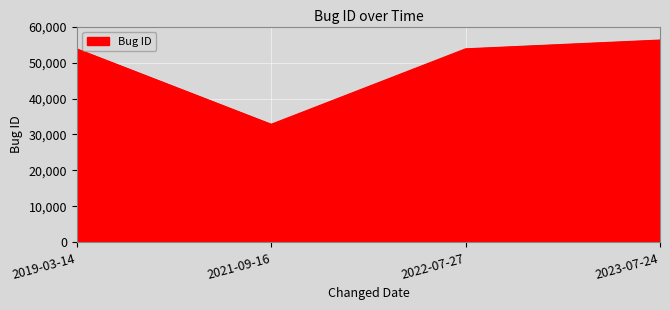

What is the sum of all values?

196680